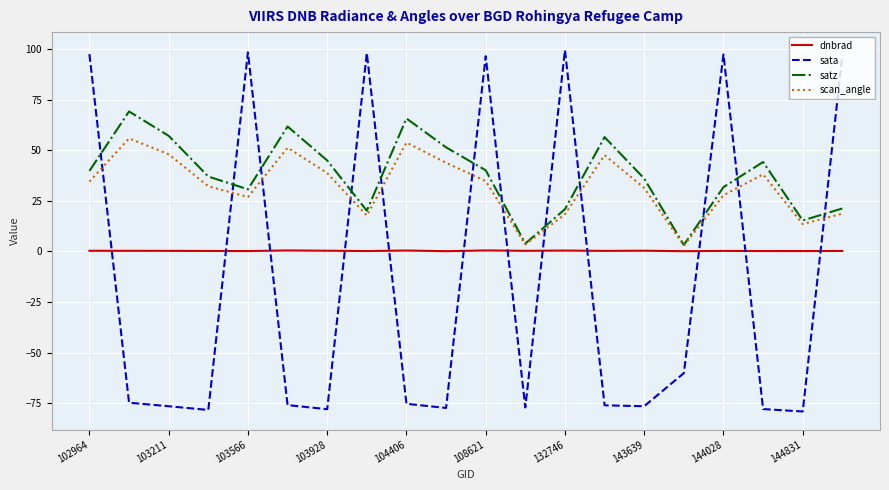

Which series ends up on top after the final intersection of scan_angle and sata?

sata